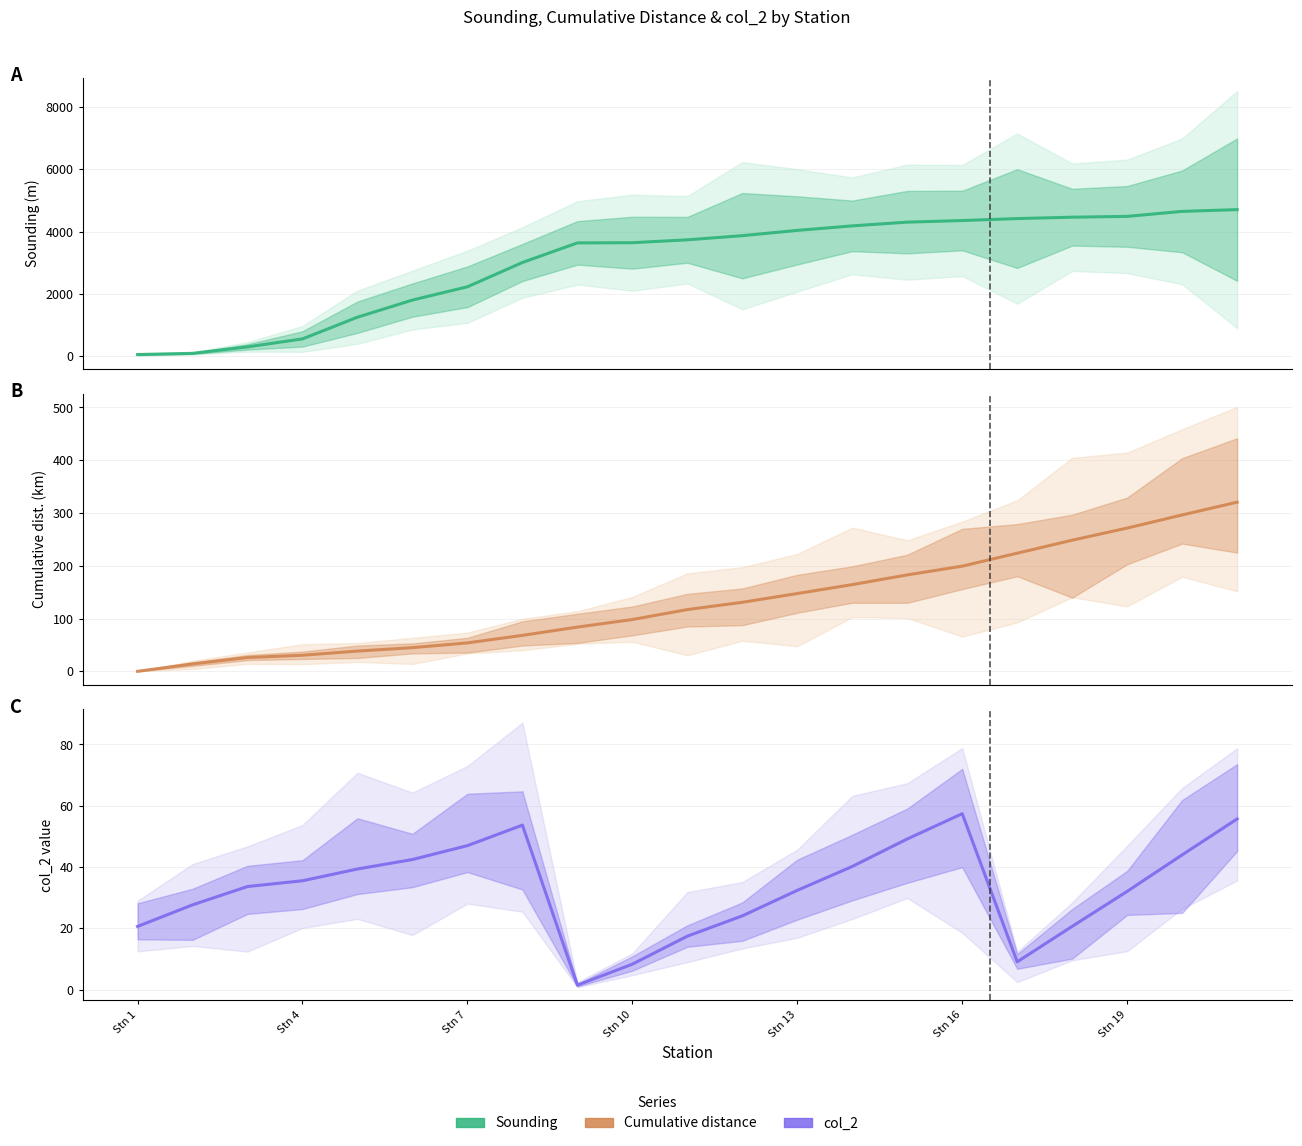

True or false: Sounding has more than 0 points higher than both neighbors.

False